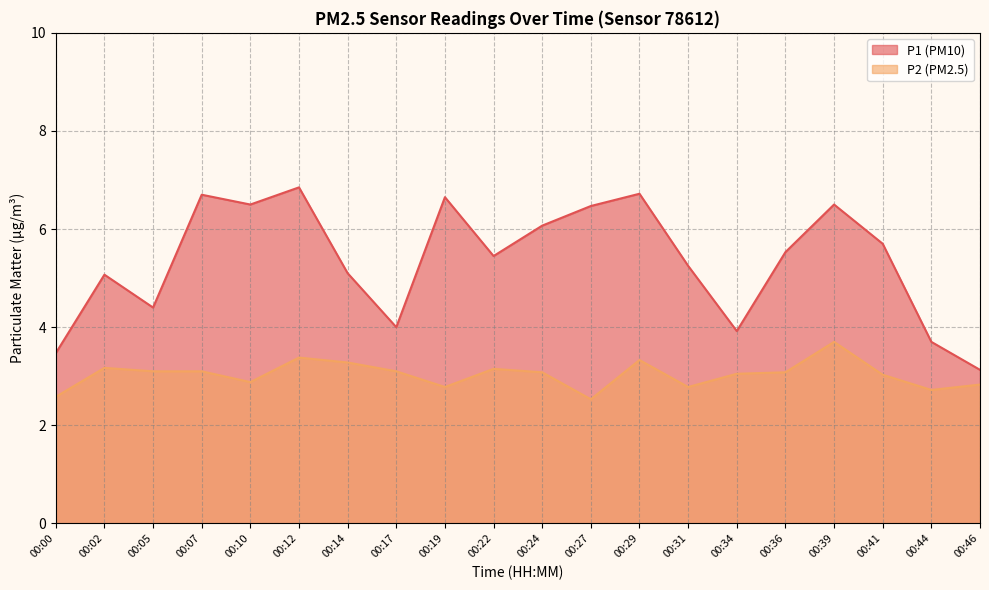

What is the difference between the second highest and second lowest values in the P1 series?

3.2